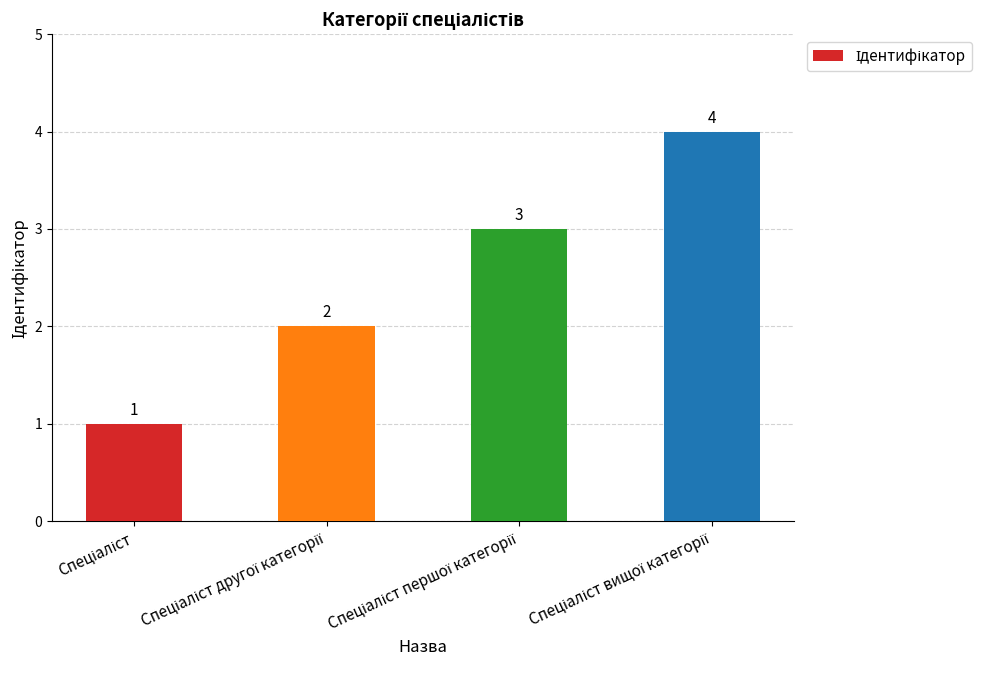

What is the value of the 4th bar from the left?

4